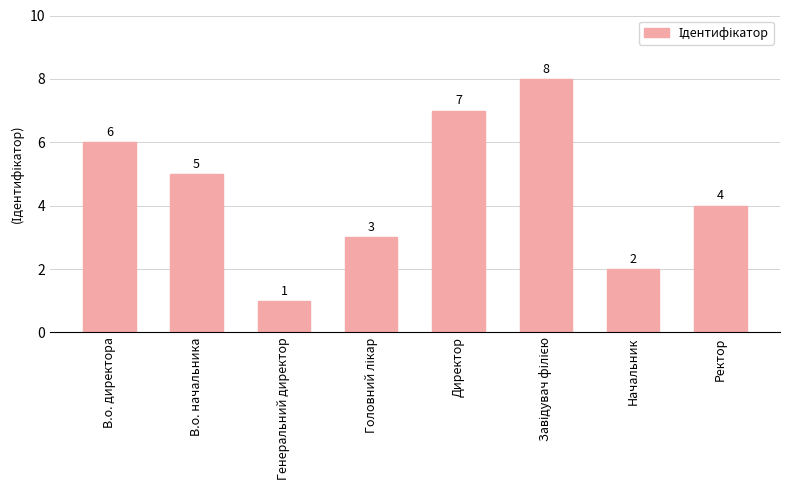

How many data points does each series have?

8